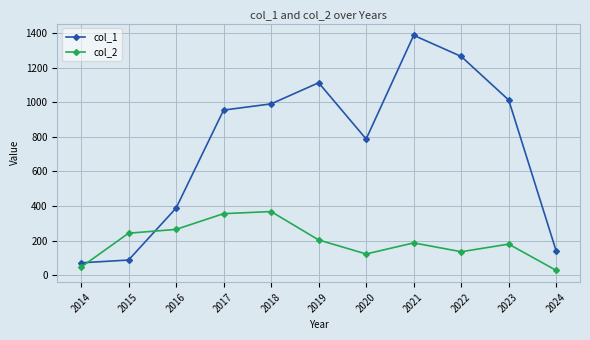

Where is col_1 nearest to the value 729?

2020